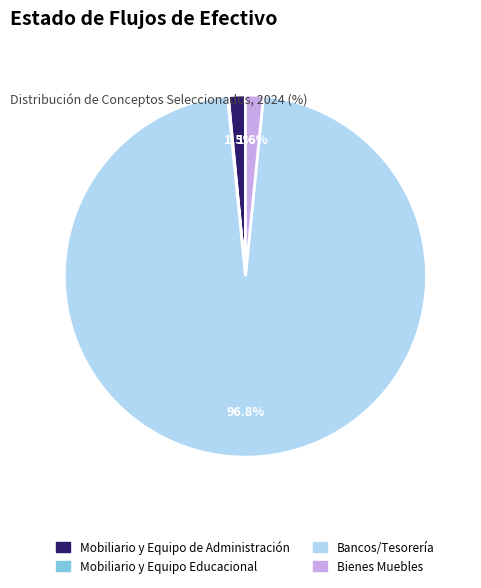

Does any single category account for the majority?

Yes